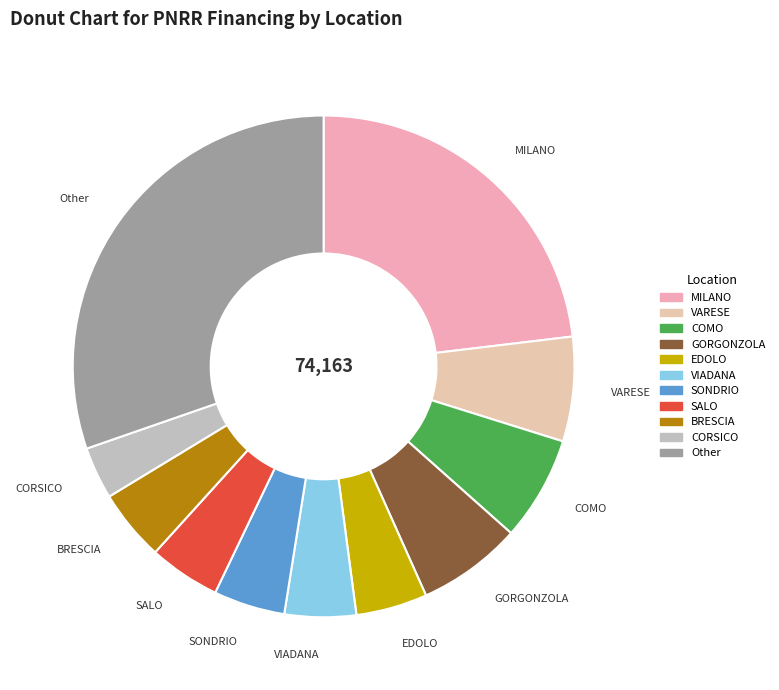

Combined, do SONDRIO and COMO account for over 50%?

No